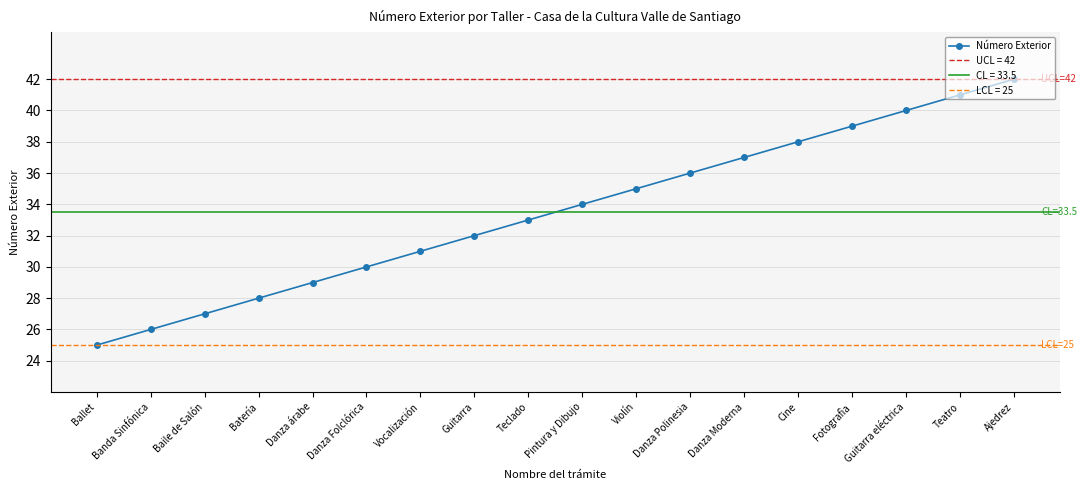

Is it true that the value at Batería is 28?

True